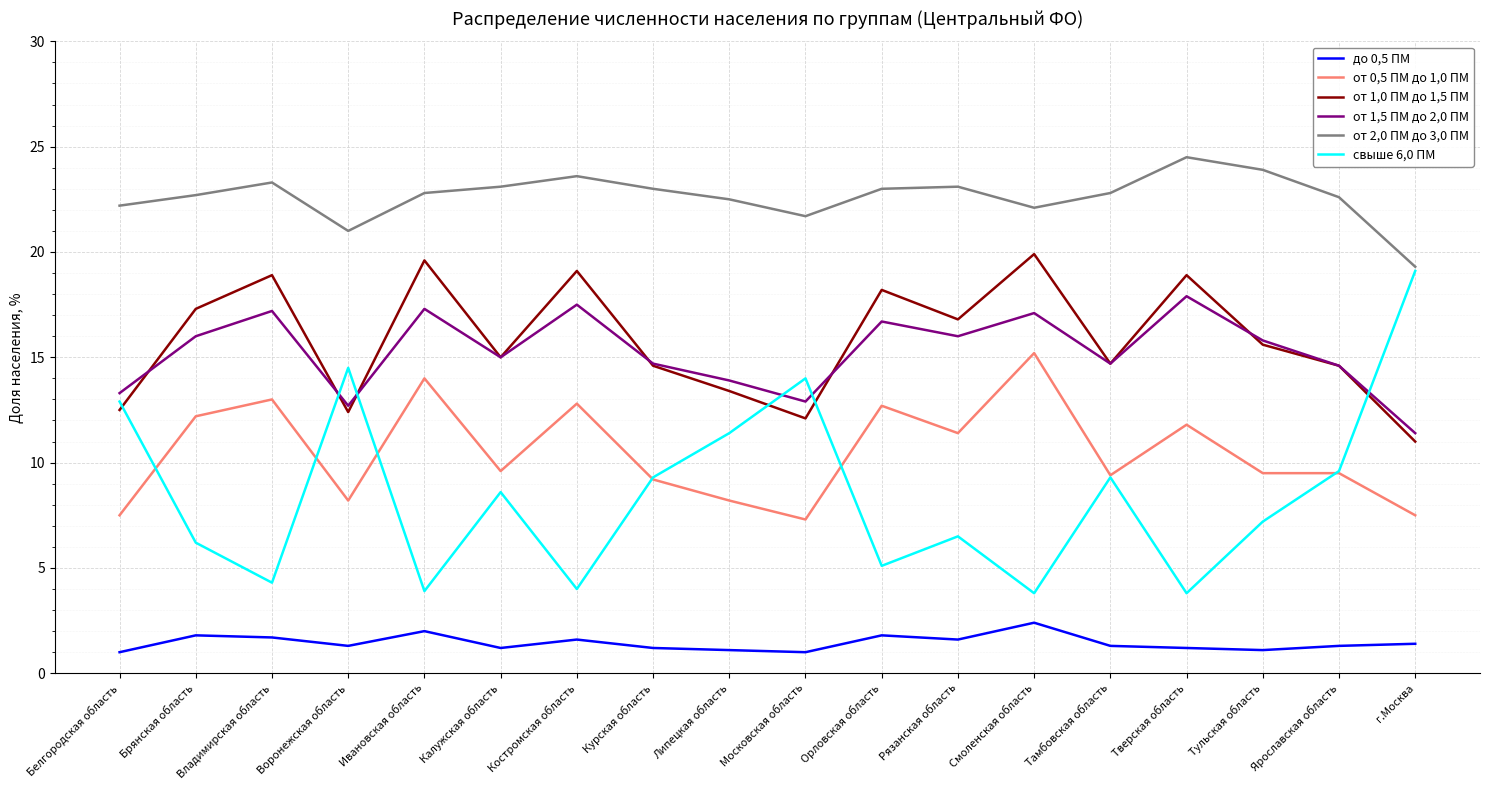

Which series has the largest total across all categories?

от 2,0 ПМ до 3,0 ПМ